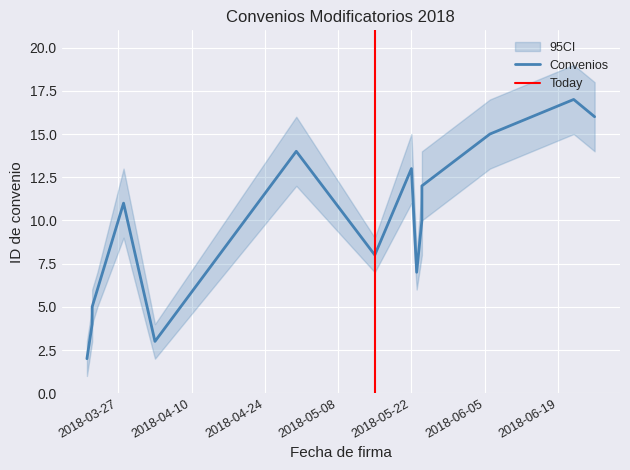

What is the label of the 13th point from the right?

2018-03-22